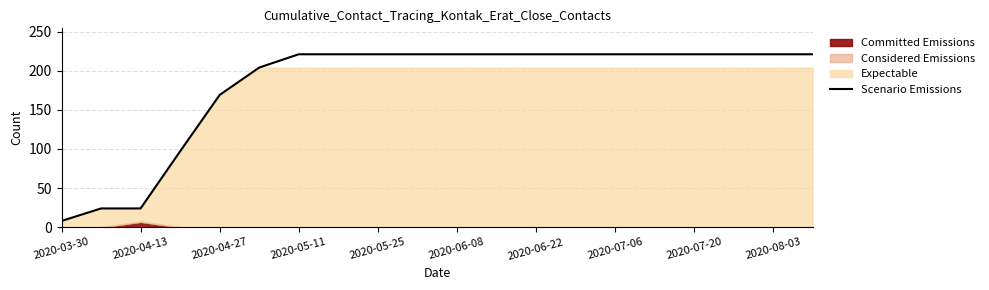

What is the average value?

181